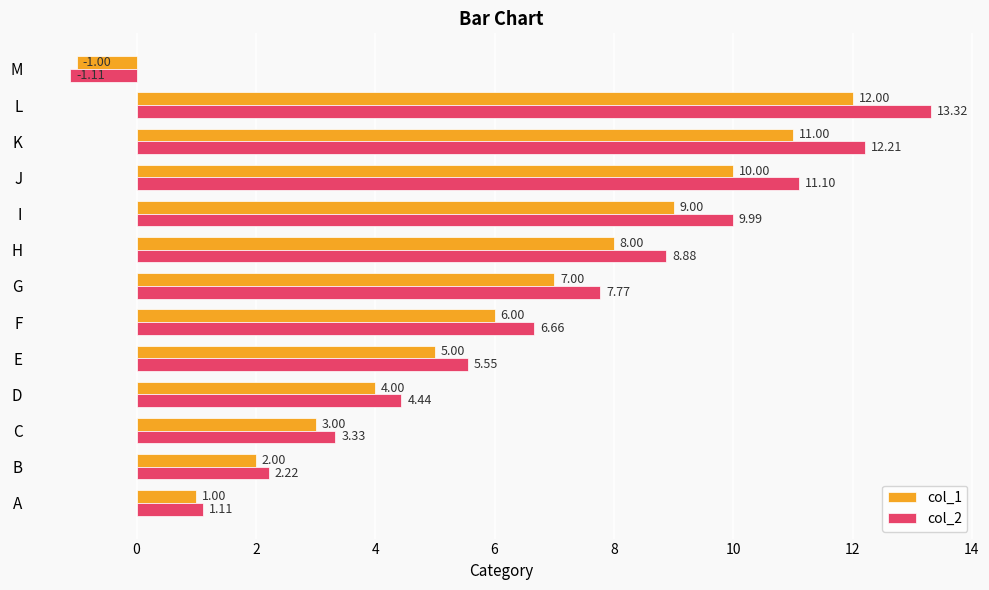

Which series has the largest range (max minus min)?

col_2